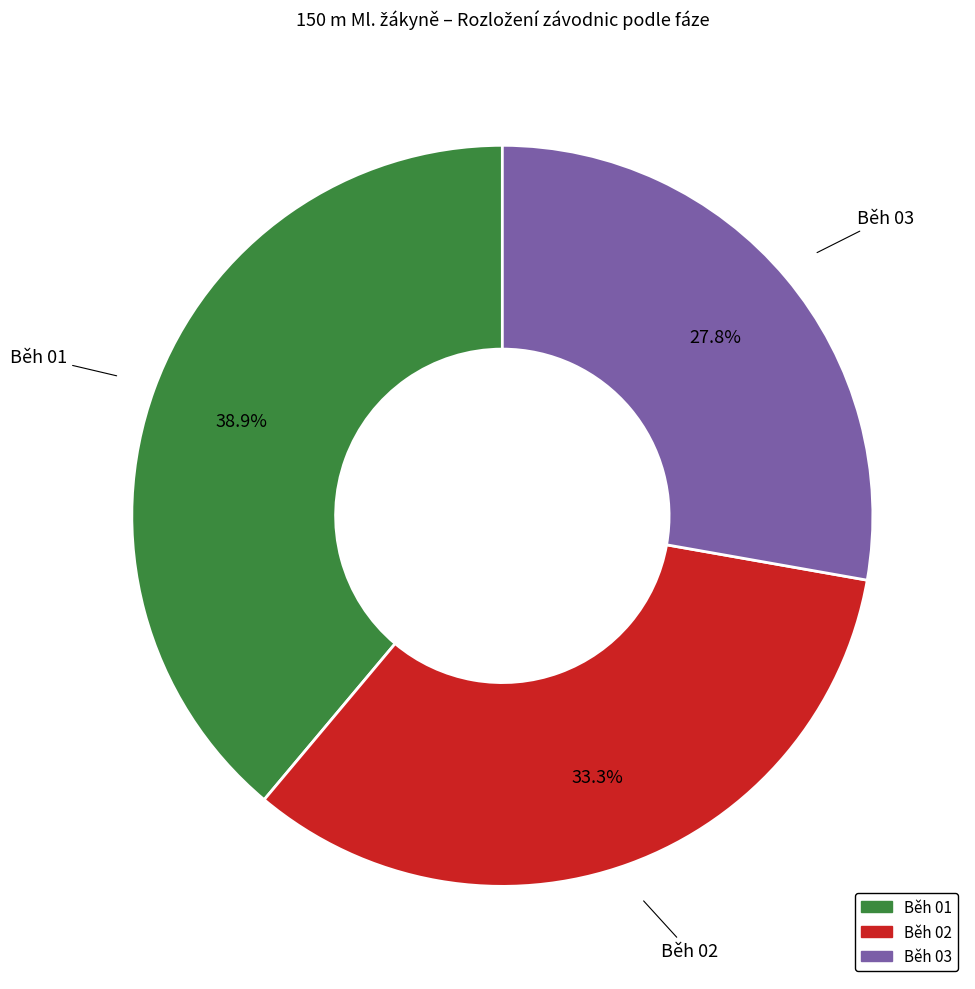

Rank the categories by value from highest to lowest.

Běh 01, Běh 02, Běh 03